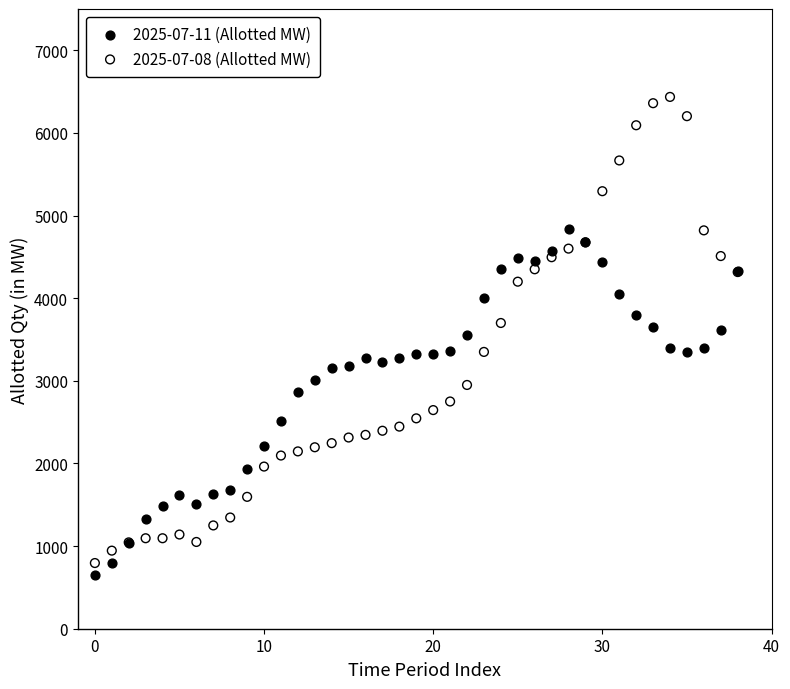

What are all the series names shown in the legend?

2025-07-11 (Allotted MW), 2025-07-08 (Allotted MW)